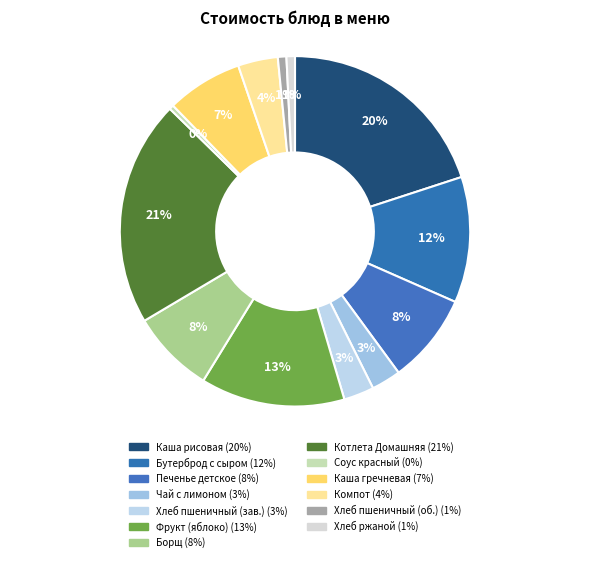

Rank the categories by value from highest to lowest.

Котлета Домашняя, Каша рисовая жидкая молочная с маслом, Фрукт (яблоко), Бутерброд с сыром, Печенье детское, Борщ с капустой, Каша гречневая рассыпчатая, Компот из смеси сухофруктов, Хлеб пшеничный (завтрак), Чай с лимоном, Хлеб пшеничный (обед), Хлеб ржаной, Соус красный основной